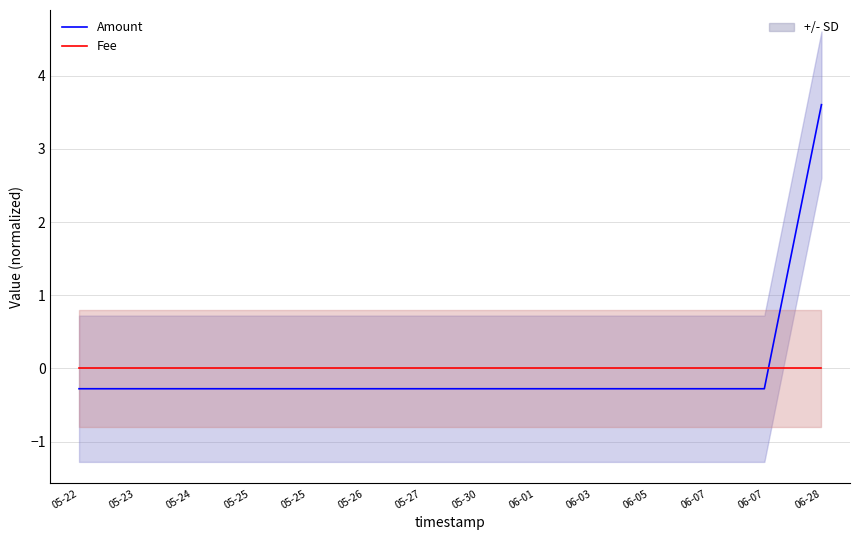

What is the label of the 14th point from the right?

05-22